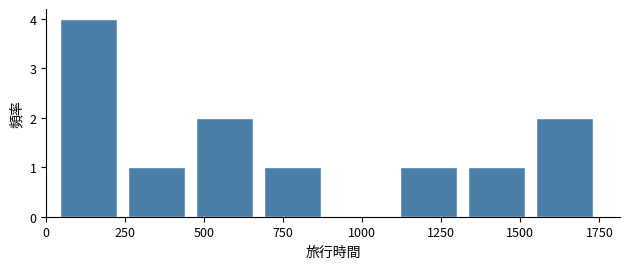

Reading left to right, transcribe this chart: for each bar, give the range it covers on the x-axis and its height. Neither the bar edges nor the heights are printed on the chart, so give them approximately, as read against the axes.

50 to 250: 4
250 to 450: 1
450 to 700: 2
700 to 900: 1
900 to 1100: 0
1100 to 1350: 1
1350 to 1550: 1
1550 to 1750: 2